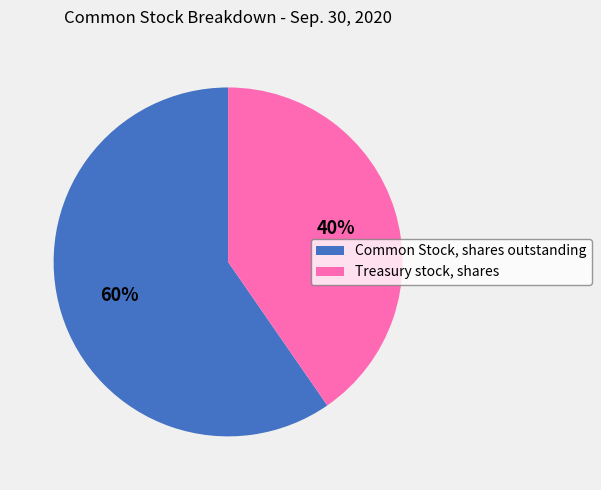

What percentage is the Common Stock, shares outstanding slice, to the nearest percent?

60%